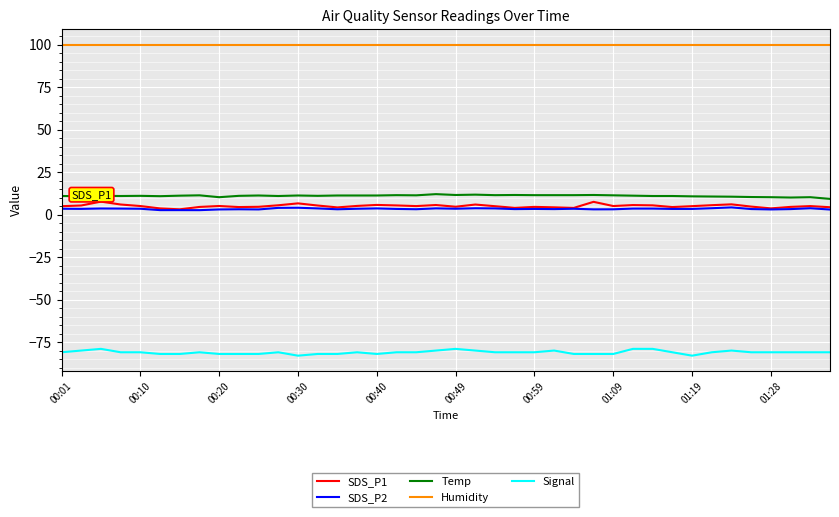

Which series has the largest total across all categories?

Humidity